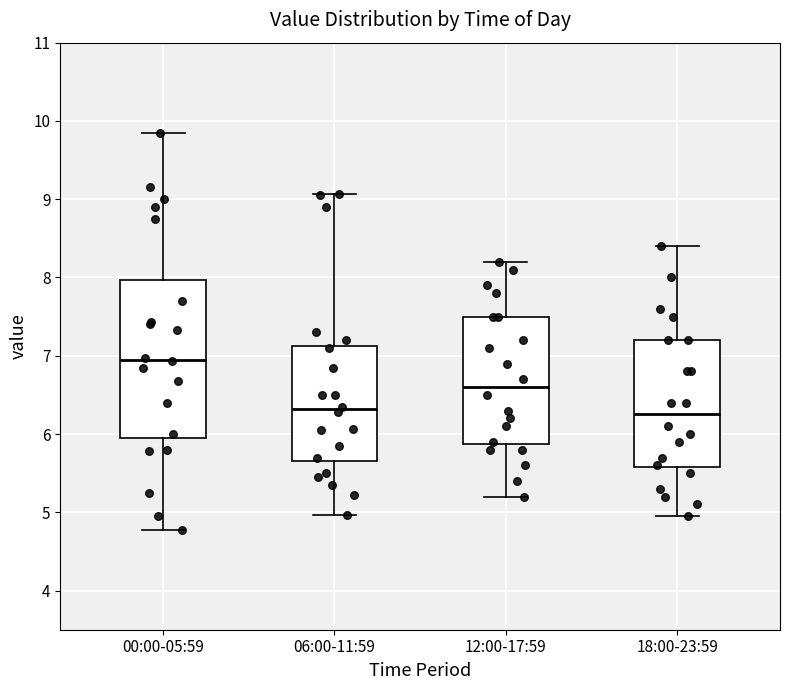

Reading left to right, transcribe this box plot: for each box, give where its median line is, the range the box spans, and where its two whiskers end, as read against the y-axis. The values are not printed on the chart, so give them approximately, as read against the axis.

00:00-05:59: median 7.0, box 6.0 to 8.0, whiskers 4.8 to 9.9
06:00-11:59: median 6.3, box 5.7 to 7.1, whiskers 5.0 to 9.1
12:00-17:59: median 6.6, box 5.9 to 7.5, whiskers 5.2 to 8.2
18:00-23:59: median 6.3, box 5.6 to 7.2, whiskers 5.0 to 8.4